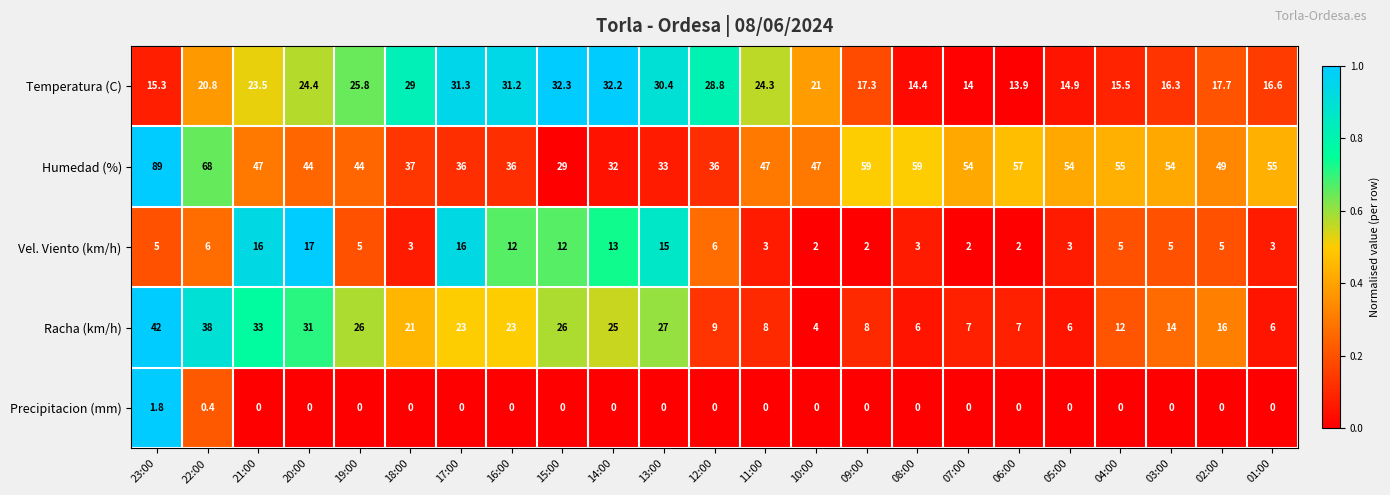

What is the difference between the highest and lowest values at 03:00?

54.0